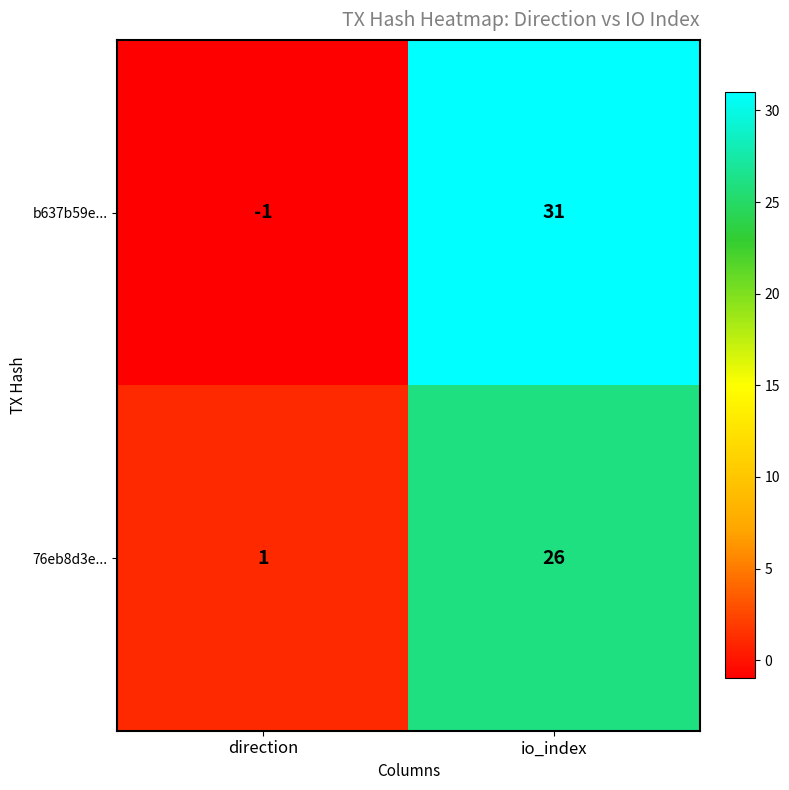

The 76eb8d3e... series shows 14 at io_index. True or false?

False